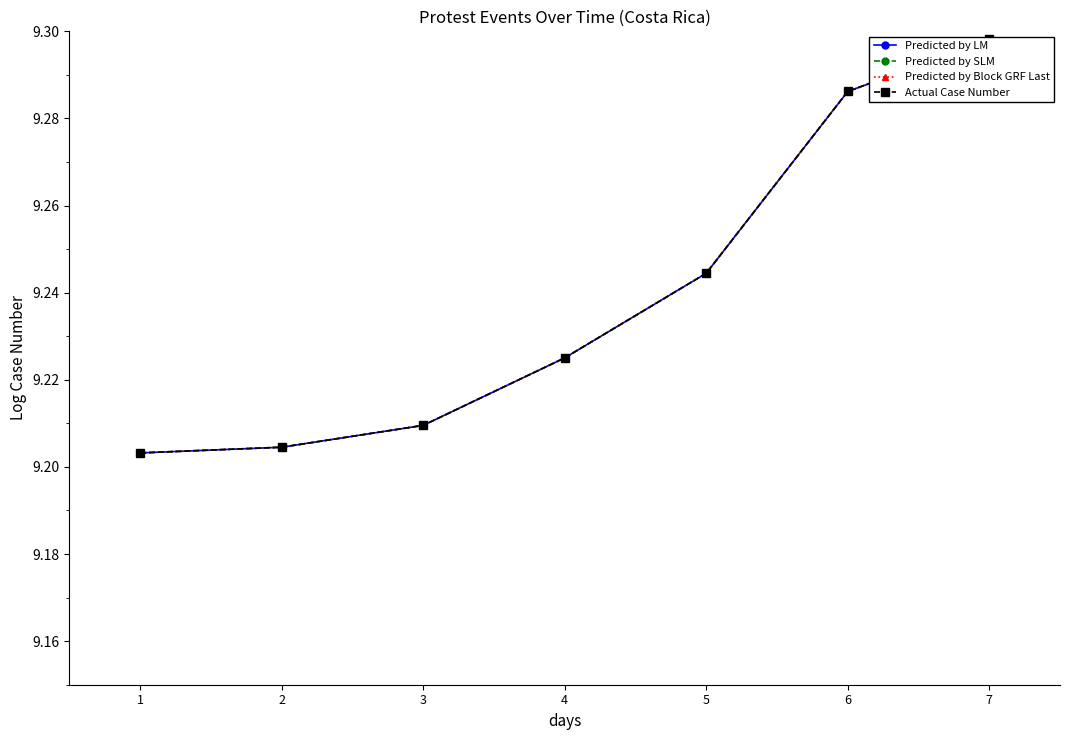

Which has a higher value, 2 or 4?

4